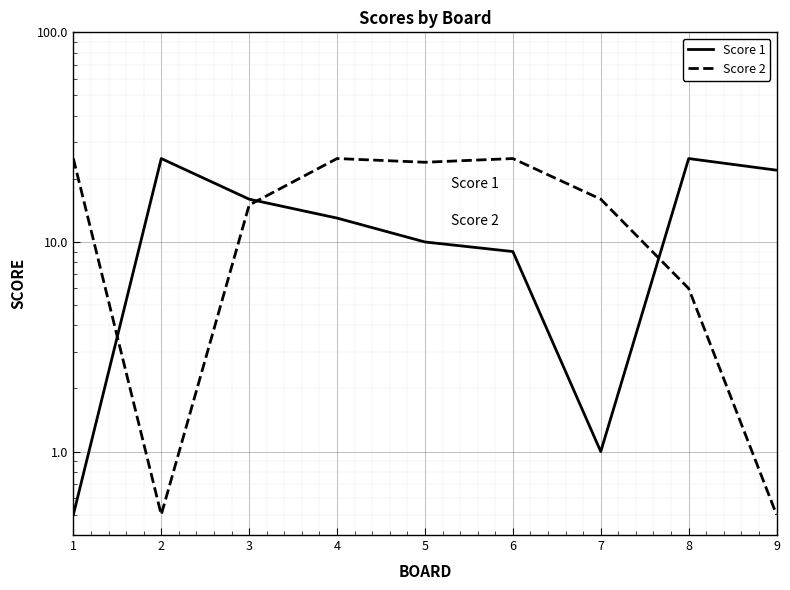

What is the total value across all series at 9?

22.5